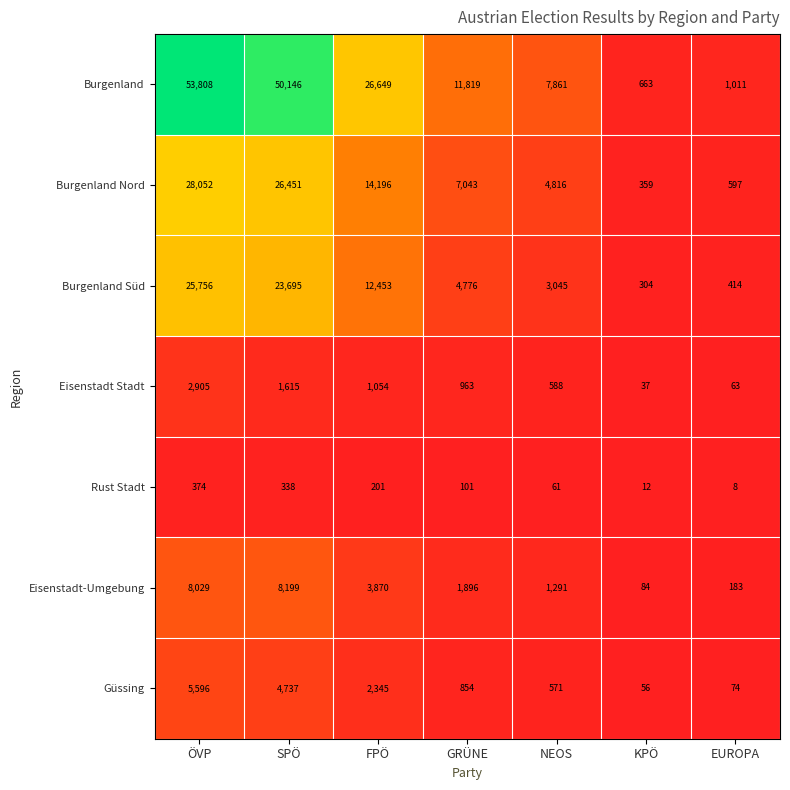

Rank the series at GRÜNE from lowest to highest value.

Rust Stadt, Güssing, Eisenstadt Stadt, Eisenstadt-Umgebung, Burgenland Süd, Burgenland Nord, Burgenland